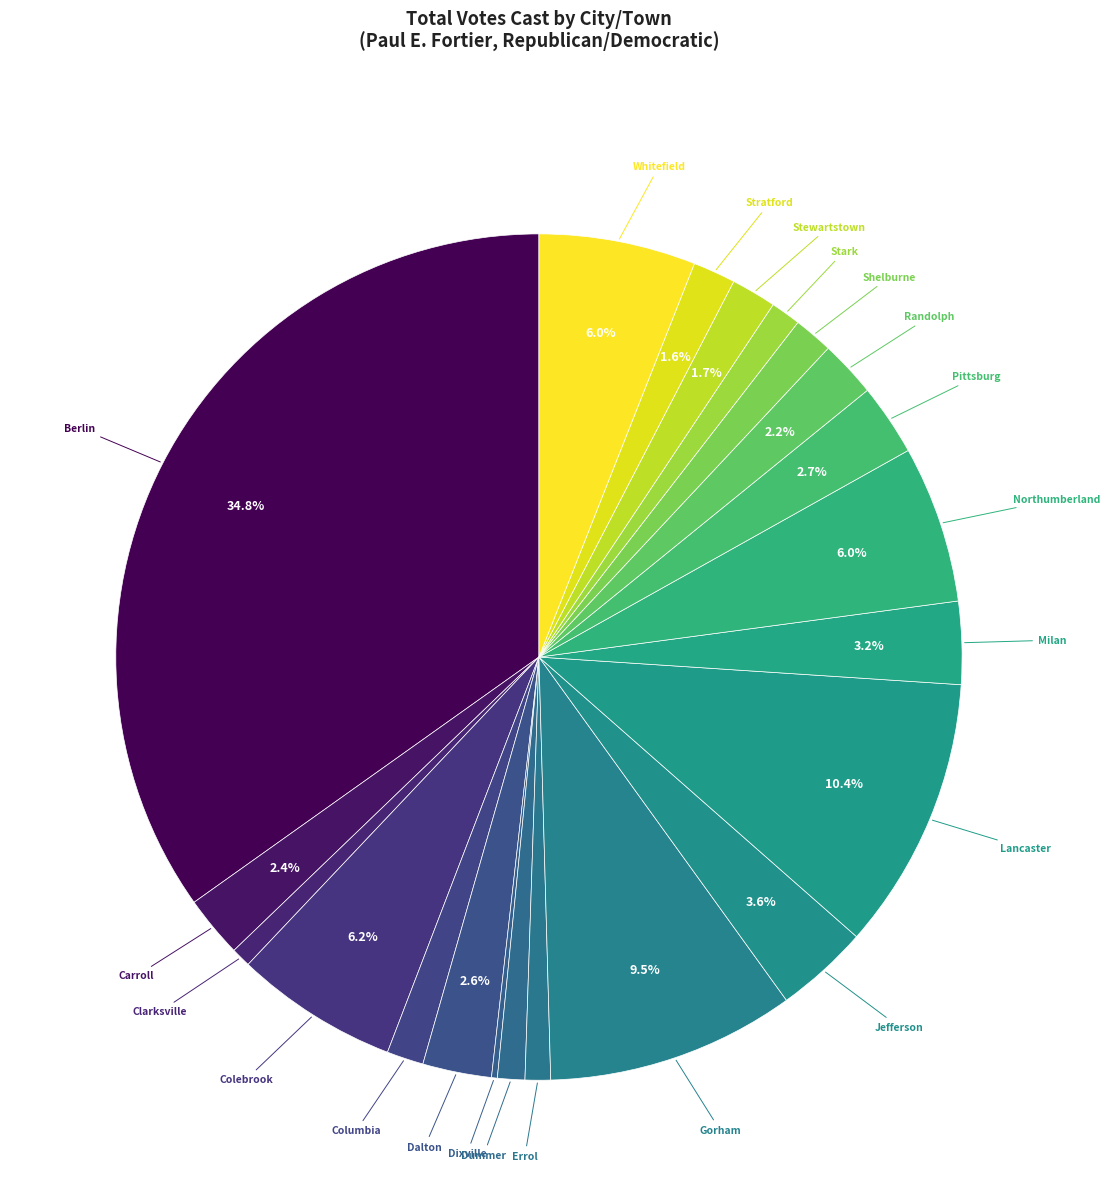

Rank the categories by value from lowest to highest.

Dixville, Clarksville, Errol, Dummer, Stark, Columbia, Shelburne, Stratford, Stewartstown, Randolph, Carroll, Dalton, Pittsburg, Milan, Jefferson, Whitefield, Northumberland, Colebrook, Gorham, Lancaster, Berlin